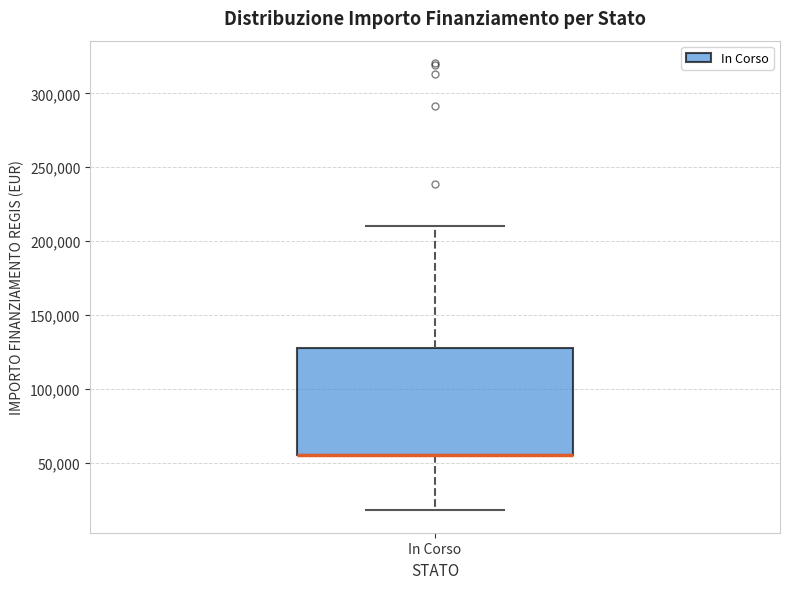

Read this box plot against the y-axis: the position of the median line, the range covered by the box, and the ends of both whiskers. The values are not printed on the chart, so give them approximately, as read against the axis.

median 55000 (drawn on the box's lower edge), box 55000 to 130000, whiskers 20000 to 210000